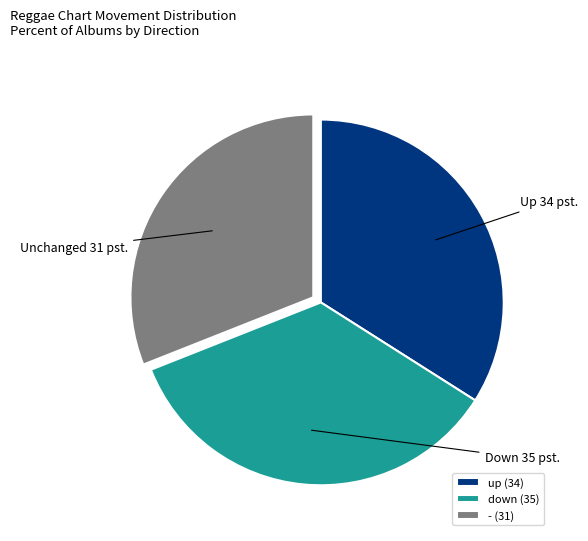

What is the ratio of the value at up (34) to the value at - (31)?

1.1